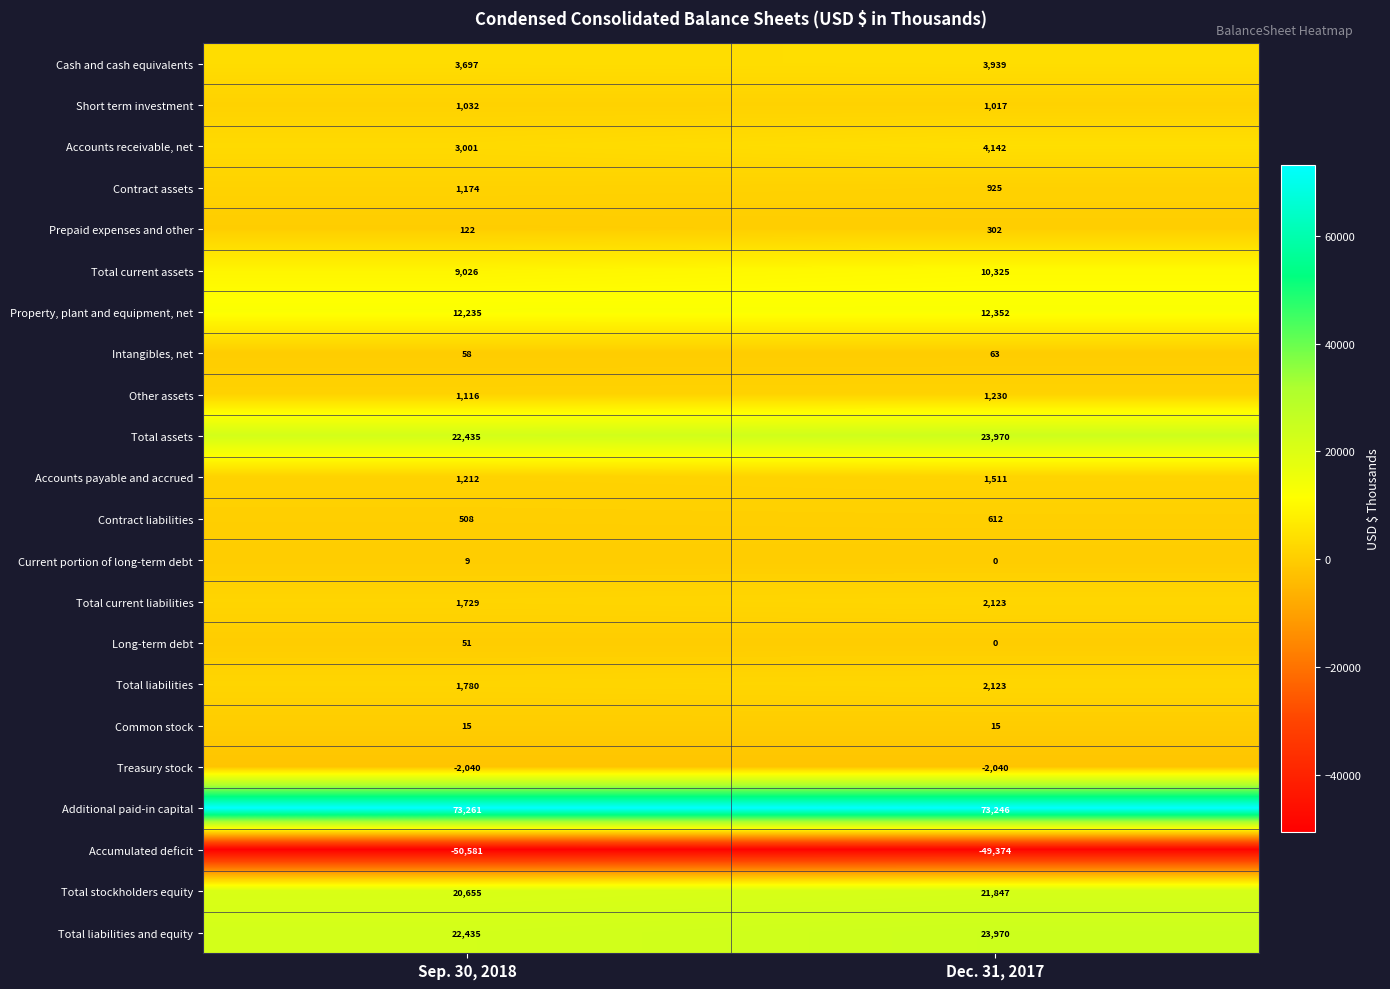

What is the minimum value shown in the chart?

-50581